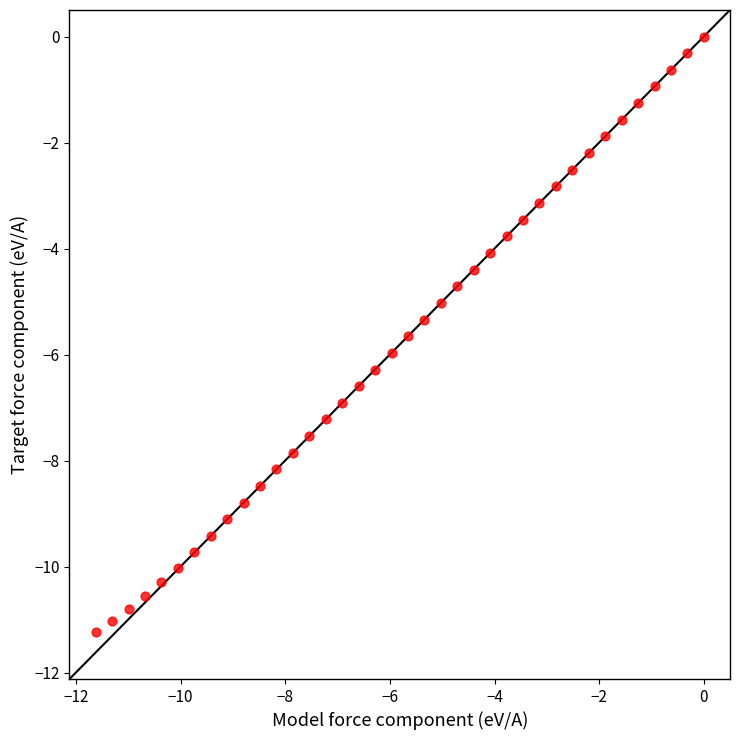

What is the range of X values (max minus min)?

11.6